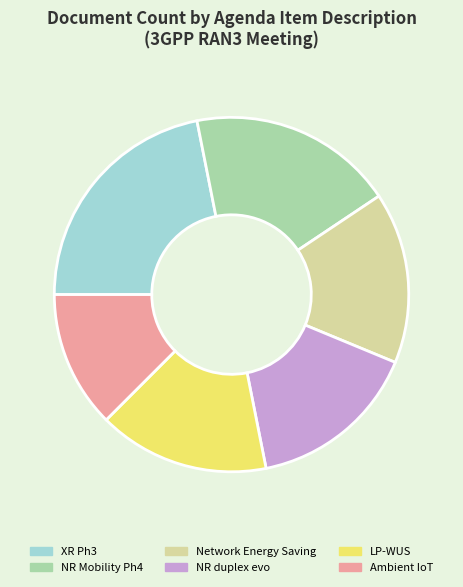

Is the sum of Network Energy Saving and LP-WUS greater than half?

No